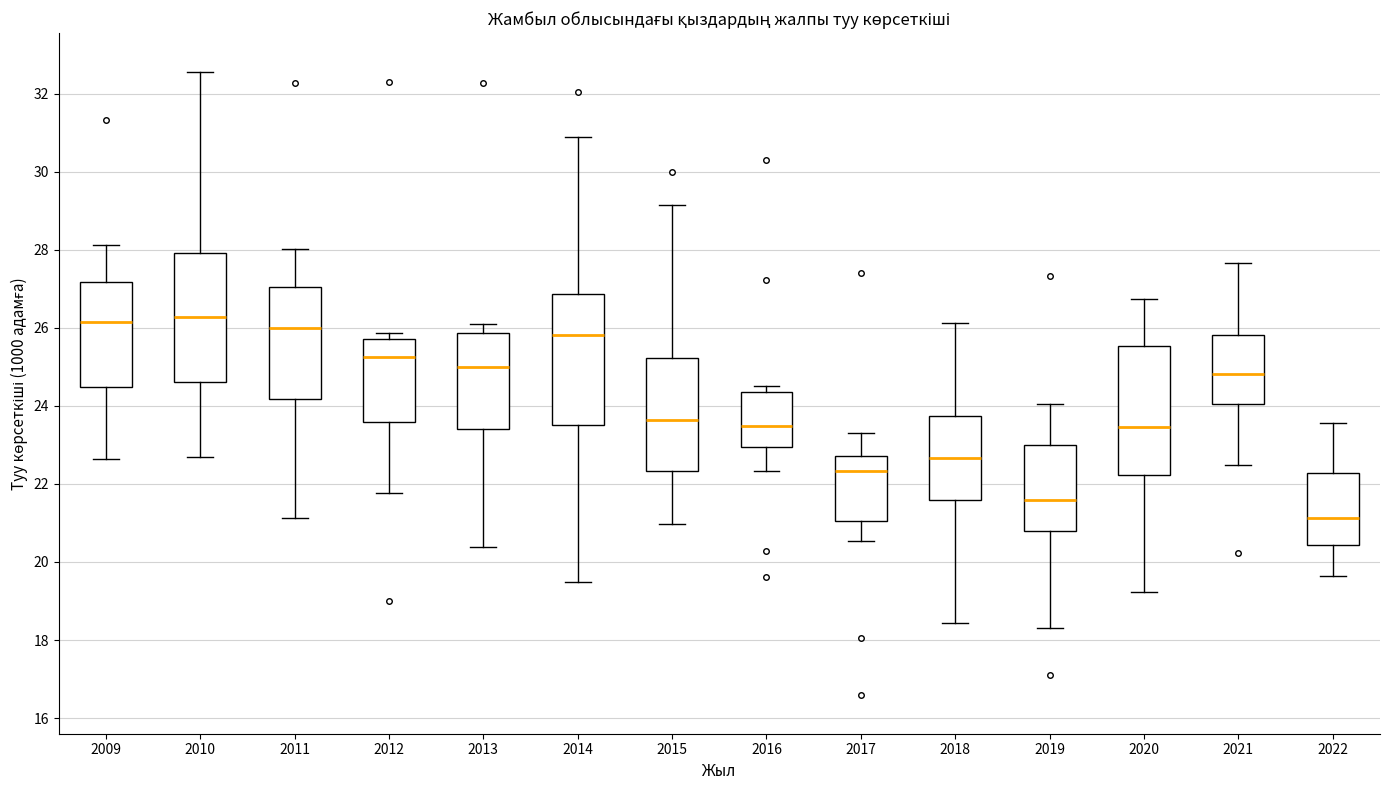

Reading left to right, transcribe this box plot: for each box, give where its median line is, the range the box spans, and where its two whiskers end, as read against the y-axis. The values are not printed on the chart, so give them approximately, as read against the axis.

2009: median 26.2, box 24.4 to 27.2, whiskers 22.6 to 28.2
2010: median 26.2, box 24.6 to 28.0, whiskers 22.8 to 32.6
2011: median 26.0, box 24.2 to 27.0, whiskers 21.2 to 28.0
2012: median 25.2, box 23.6 to 25.8, whiskers 21.8 to 25.8 (just above the box's upper edge)
2013: median 25.0, box 23.4 to 25.8, whiskers 20.4 to 26.2
2014: median 25.8, box 23.6 to 26.8, whiskers 19.4 to 30.8
2015: median 23.6, box 22.4 to 25.2, whiskers 21.0 to 29.2
2016: median 23.4, box 23.0 to 24.4, whiskers 22.4 to 24.6
2017: median 22.4, box 21.0 to 22.8, whiskers 20.6 to 23.4
2018: median 22.6, box 21.6 to 23.8, whiskers 18.4 to 26.2
2019: median 21.6, box 20.8 to 23.0, whiskers 18.4 to 24.0
2020: median 23.4, box 22.2 to 25.6, whiskers 19.2 to 26.8
2021: median 24.8, box 24.0 to 25.8, whiskers 22.4 to 27.6
2022: median 21.2, box 20.4 to 22.2, whiskers 19.6 to 23.6